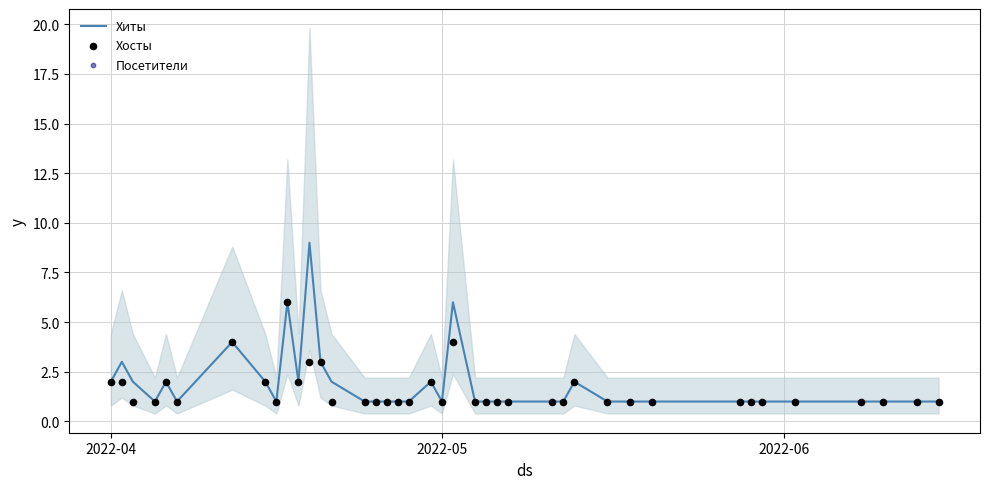

What are all the series names shown in the legend?

Хиты, Хосты, Посетители